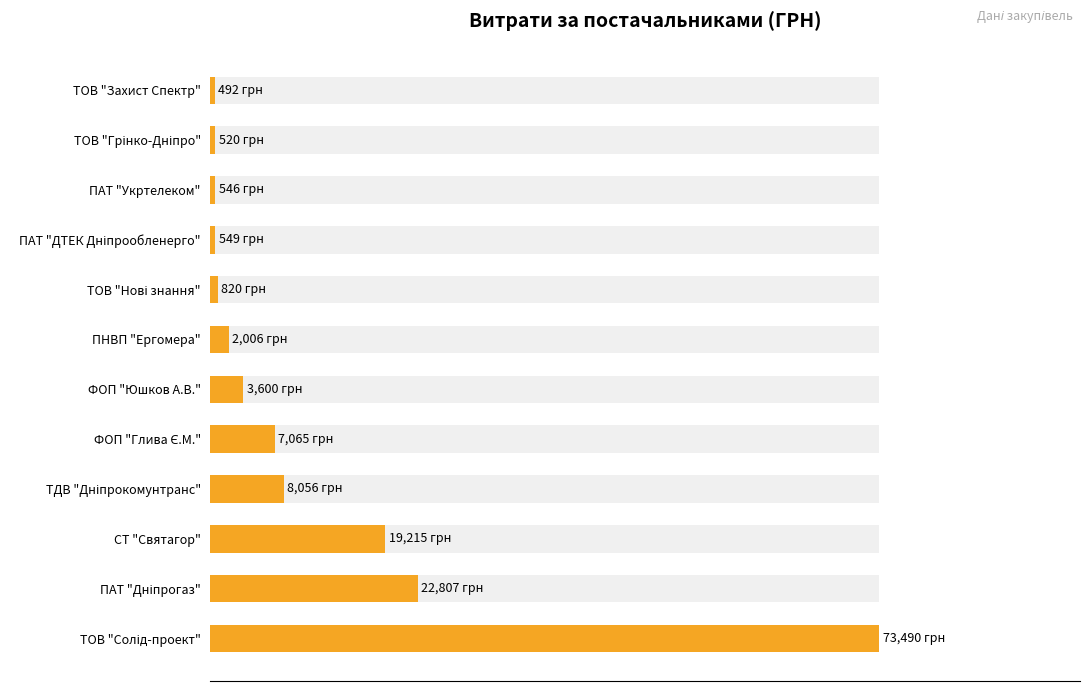

What position from the right is ТОВ "Захист Спектр"?

1